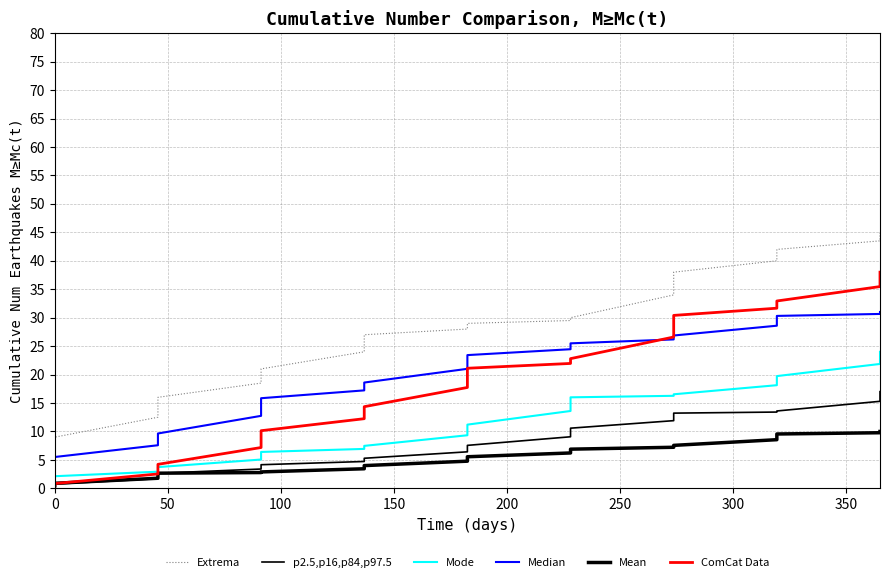

What is the average value of the Median series?

19.9